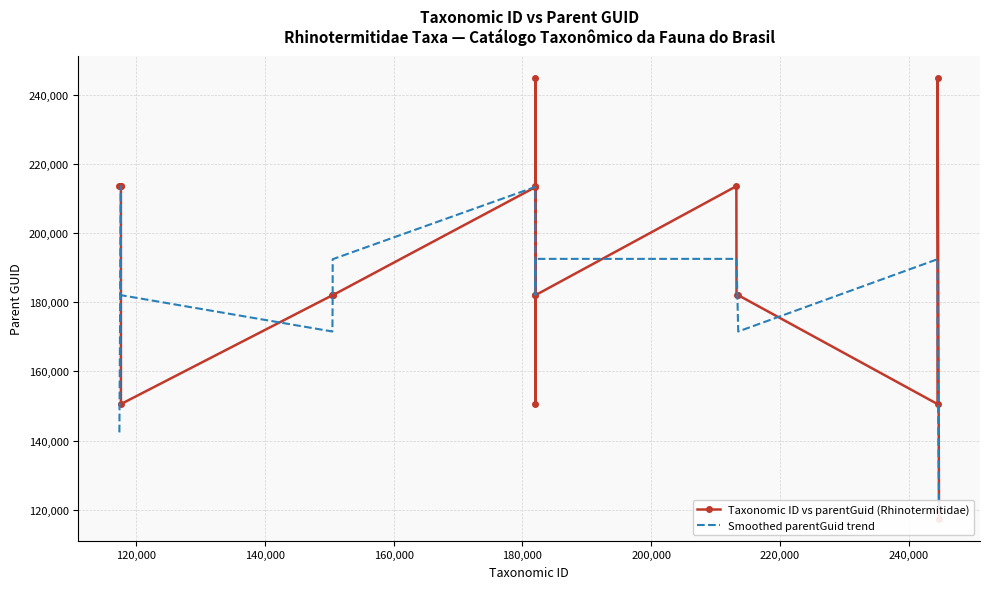

True or false: Taxonomic ID vs parentGuid (Rhinotermitidae) and Smoothed parentGuid trend cross at least once.

True